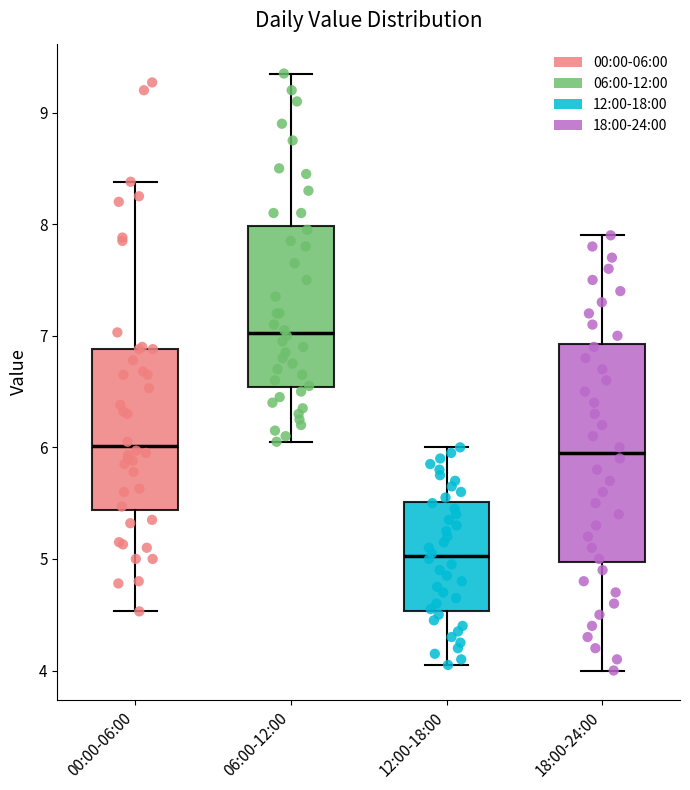

Reading left to right, read every box against the y-axis: the position of its median line, the range the box covers, and the ends of its whiskers. The values are not printed on the chart, so give them approximately, as read against the axis.

00:00-06:00: median 6.0, box 5.4 to 6.9, whiskers 4.5 to 8.4
06:00-12:00: median 7.0, box 6.5 to 8.0, whiskers 6.1 to 9.4
12:00-18:00: median 5.0, box 4.5 to 5.5, whiskers 4.1 to 6.0
18:00-24:00: median 6.0, box 5.0 to 6.9, whiskers 4.0 to 7.9